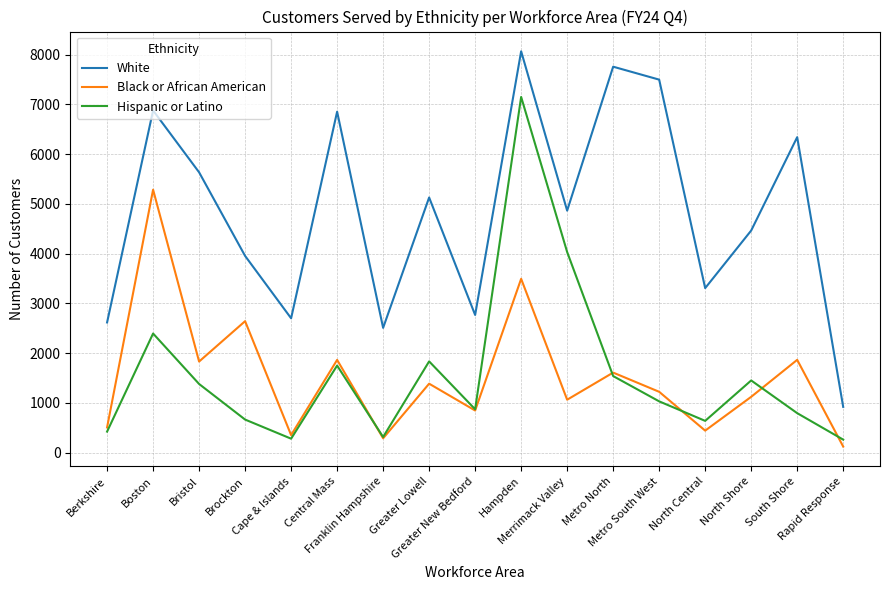

Which series has the largest total across all categories?

White